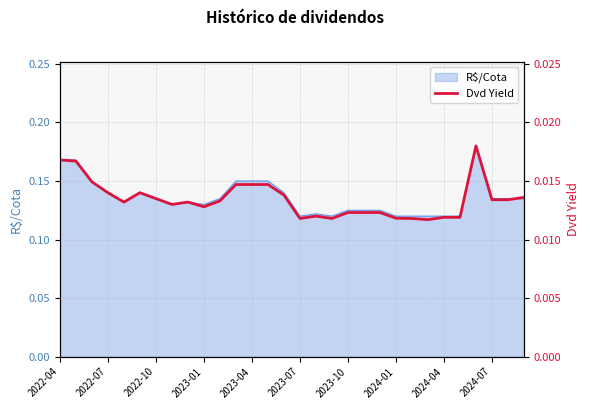

Is it true that R$/Cota equals 0.0 at 2024-04?

False